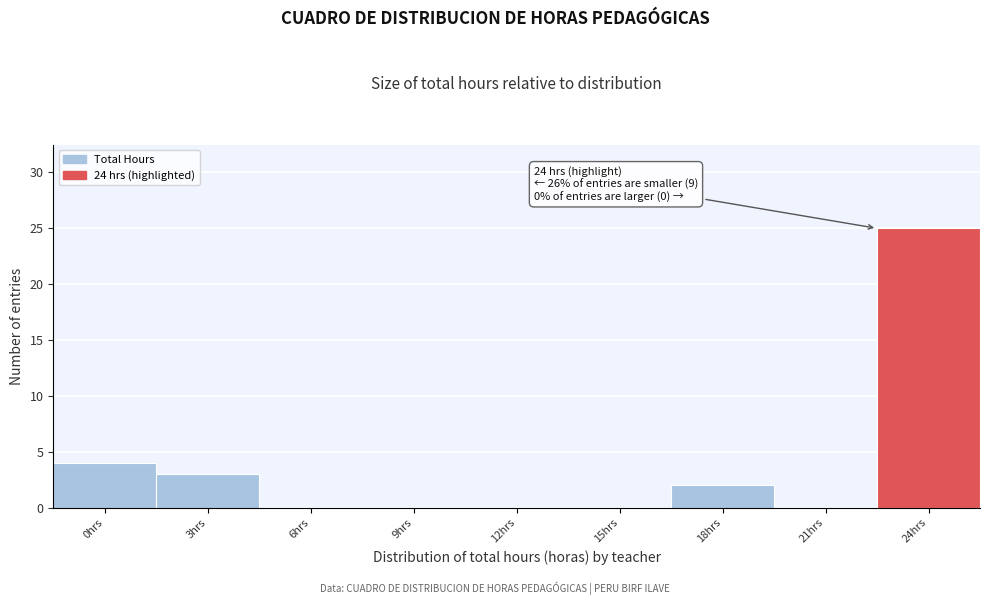

Reading left to right, list all the values displayed in this chart.

0hrs=4	3hrs=3	6hrs=0	9hrs=0	12hrs=0	15hrs=0	18hrs=2	21hrs=0	24hrs=25